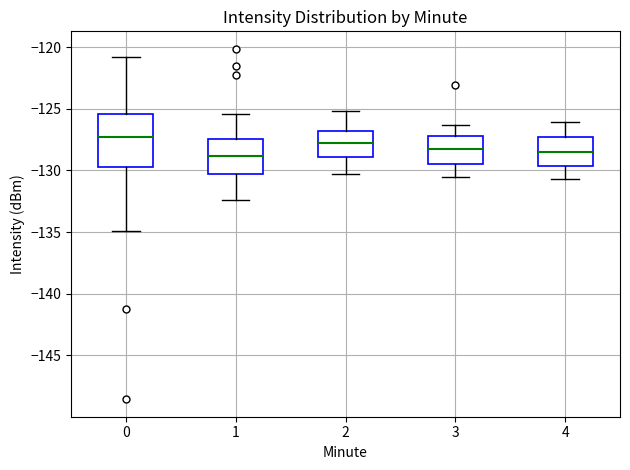

Reading left to right, transcribe this box plot: for each box, give where its median line is, the range the box spans, and where its two whiskers end, as read against the y-axis. The values are not printed on the chart, so give them approximately, as read against the axis.

0: median -127.5, box -129.5 to -125.5, whiskers -135.0 to -121.0
1: median -129.0, box -130.5 to -127.5, whiskers -132.5 to -125.5
2: median -127.5, box -129.0 to -127.0, whiskers -130.5 to -125.0
3: median -128.0, box -129.5 to -127.0, whiskers -130.5 to -126.5
4: median -128.5, box -129.5 to -127.5, whiskers -130.5 to -126.0